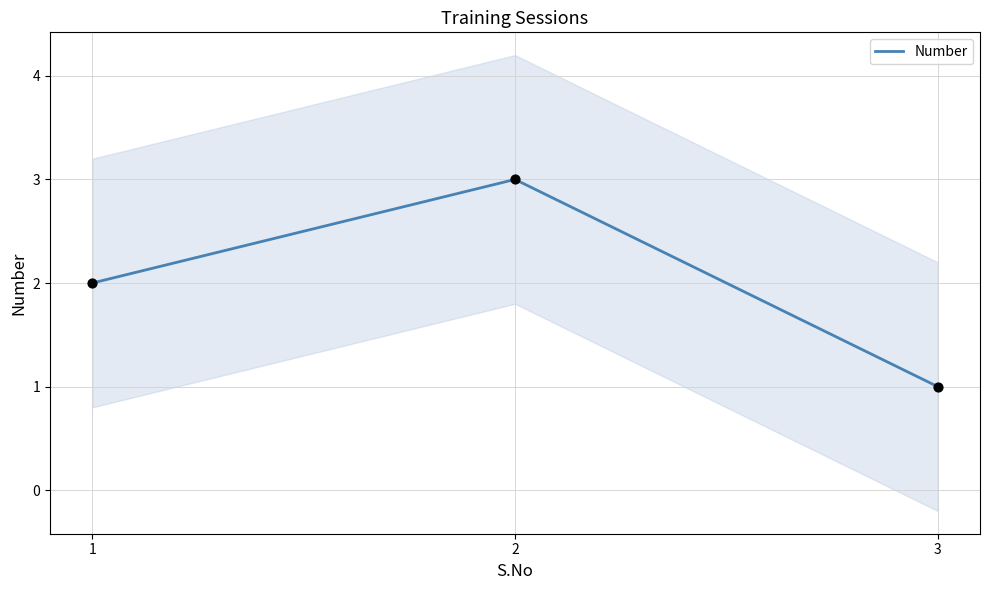

Between 2 and 1, which is larger?

2